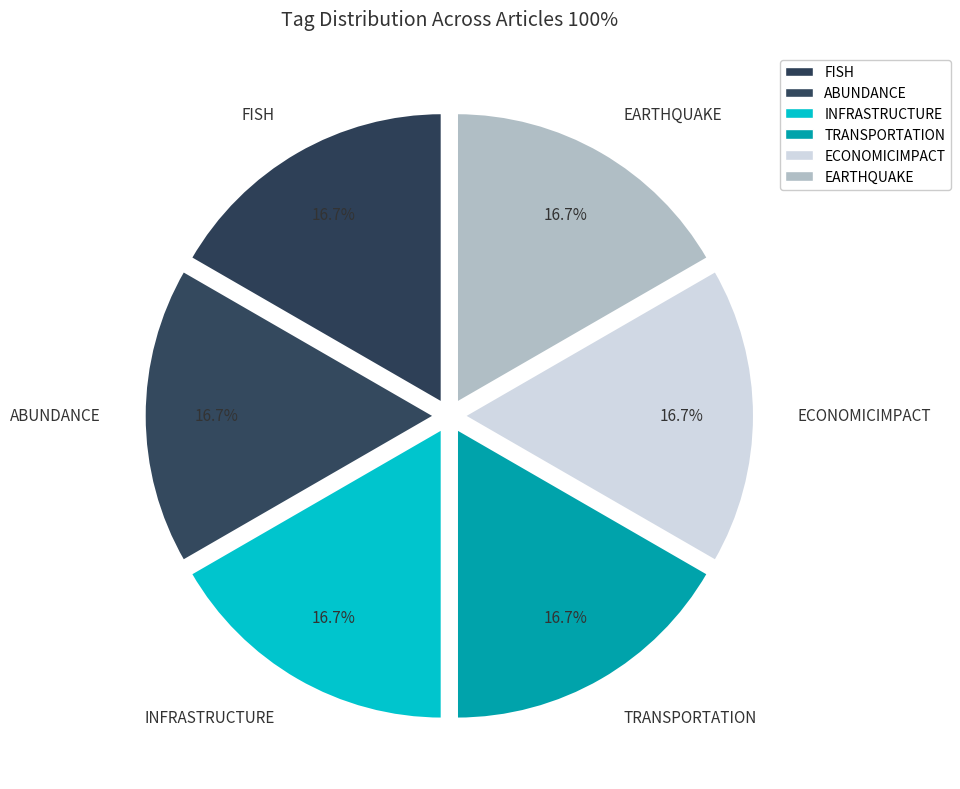

What is the ratio of the value at TRANSPORTATION to the value at EARTHQUAKE?

1.0